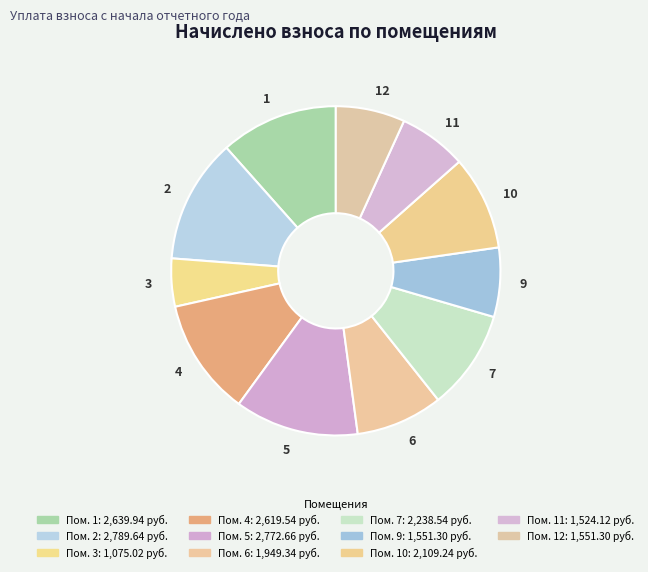

How many slices are in this pie chart?

11